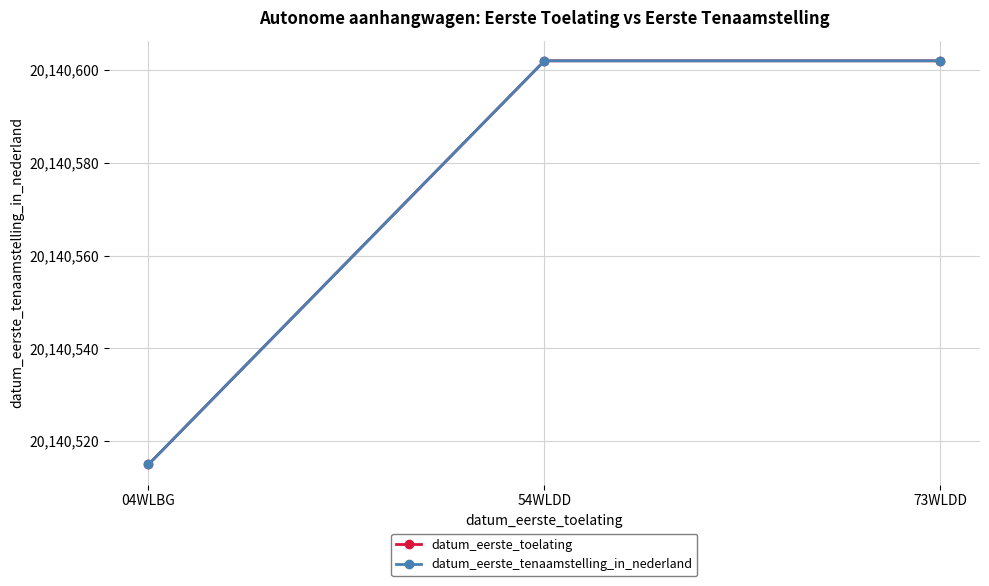

What is the highest value of the datum_eerste_toelating series?

20140602